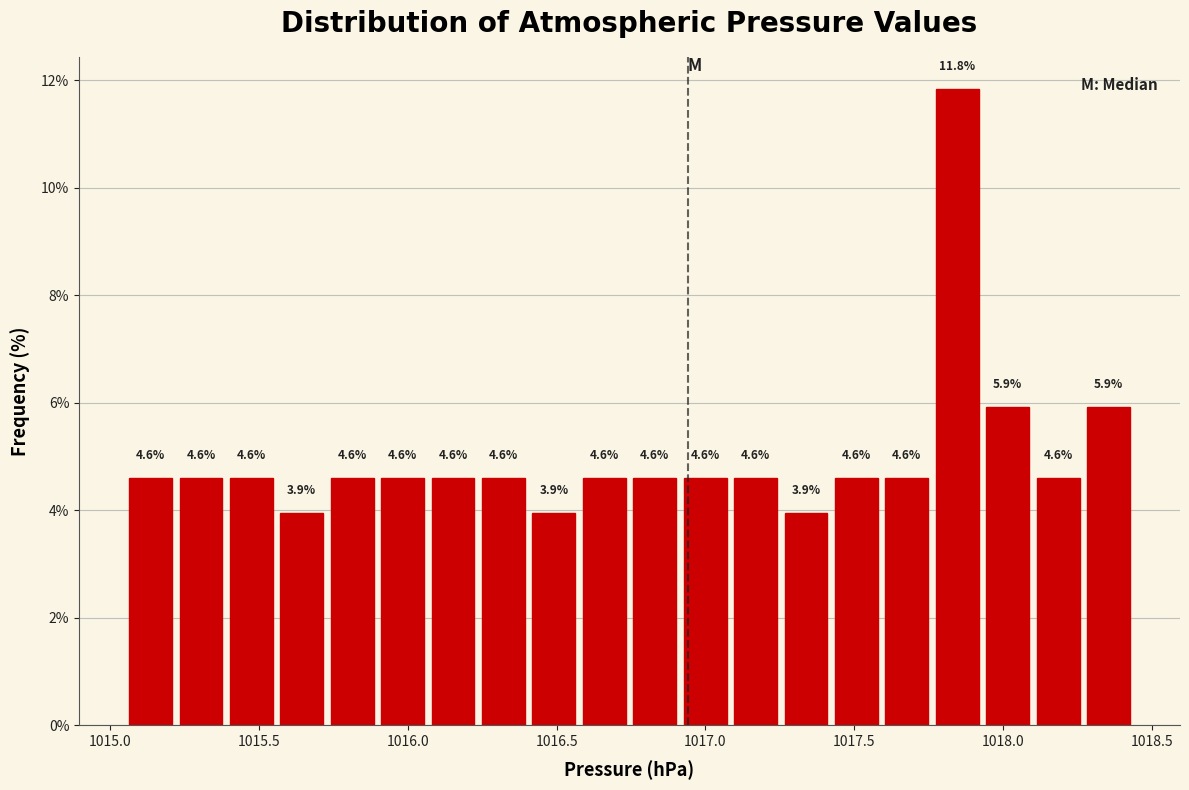

Read against the x-axis, roughly where is the centre of the tallest bar?

1017.85